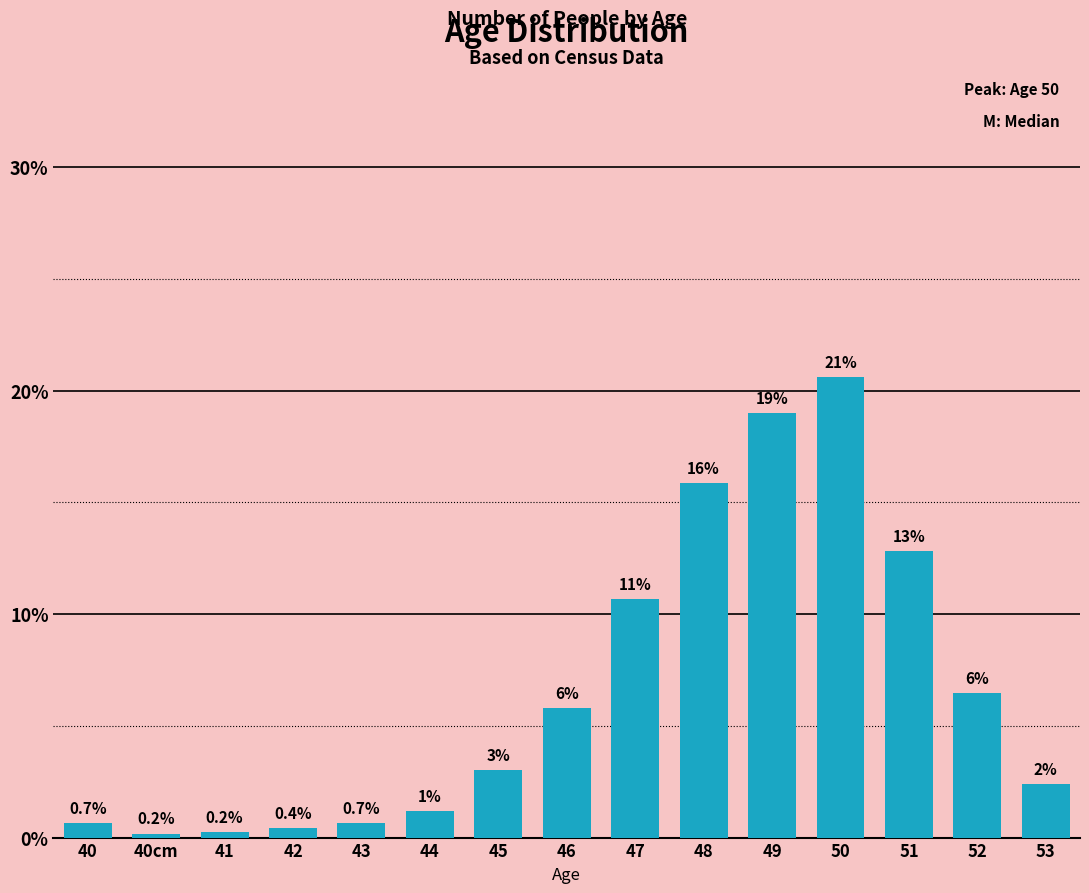

What is the difference between the maximum and minimum values?

20.4